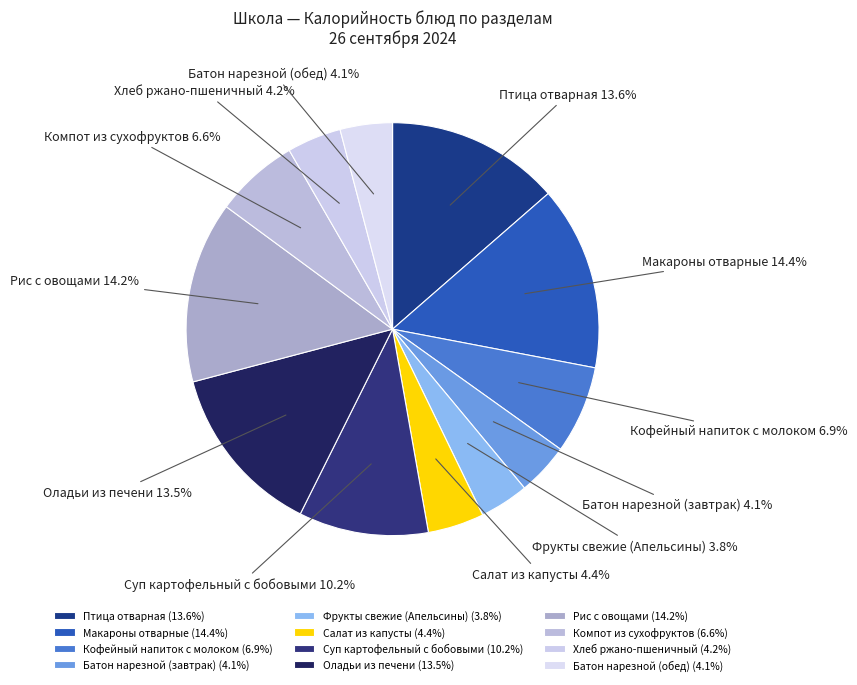

Does Птица отварная account for over 50% of the chart?

No